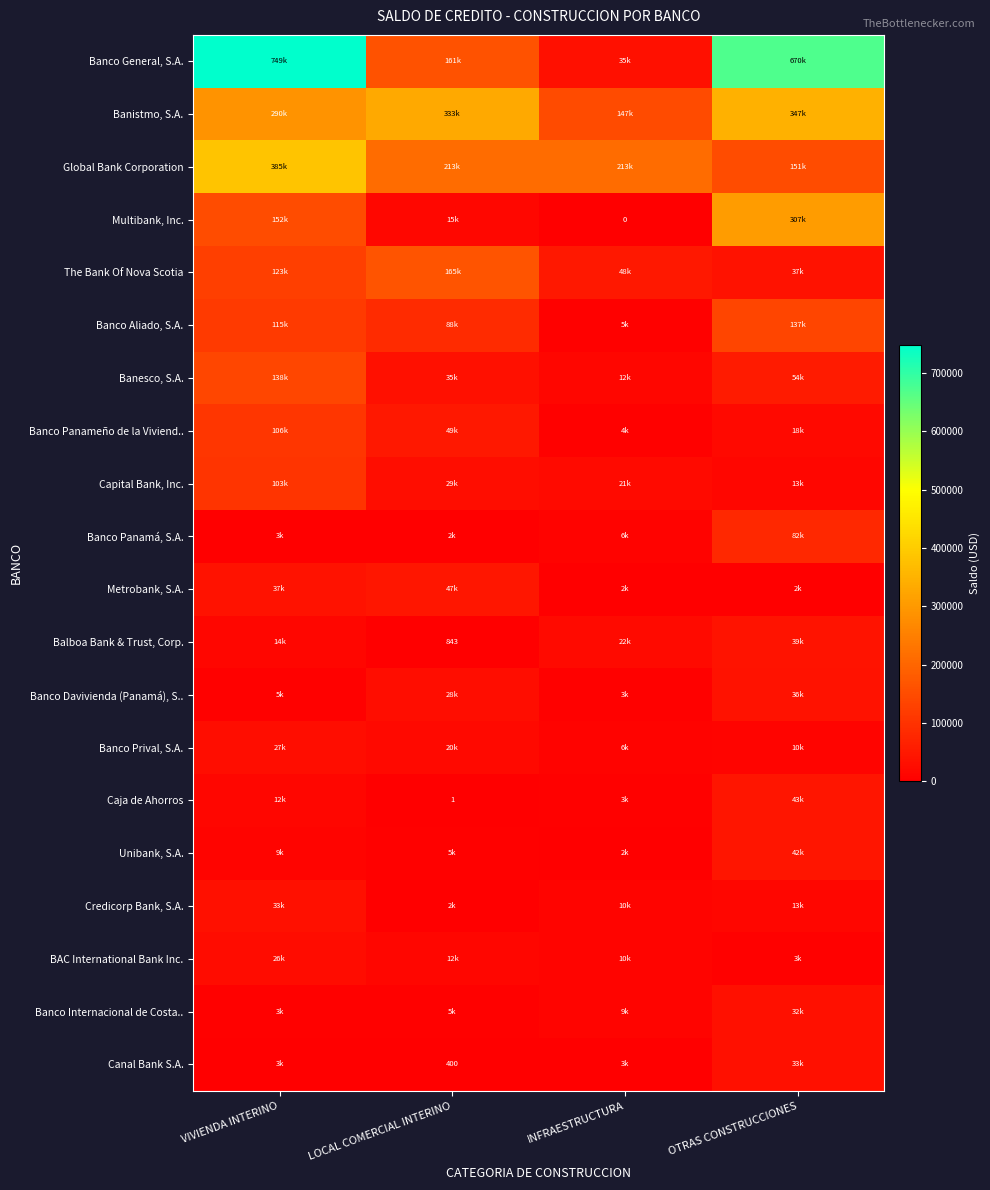

Is it true that Multibank, Inc. equals 155791.6 at OTRAS CONSTRUCCIONES?

False